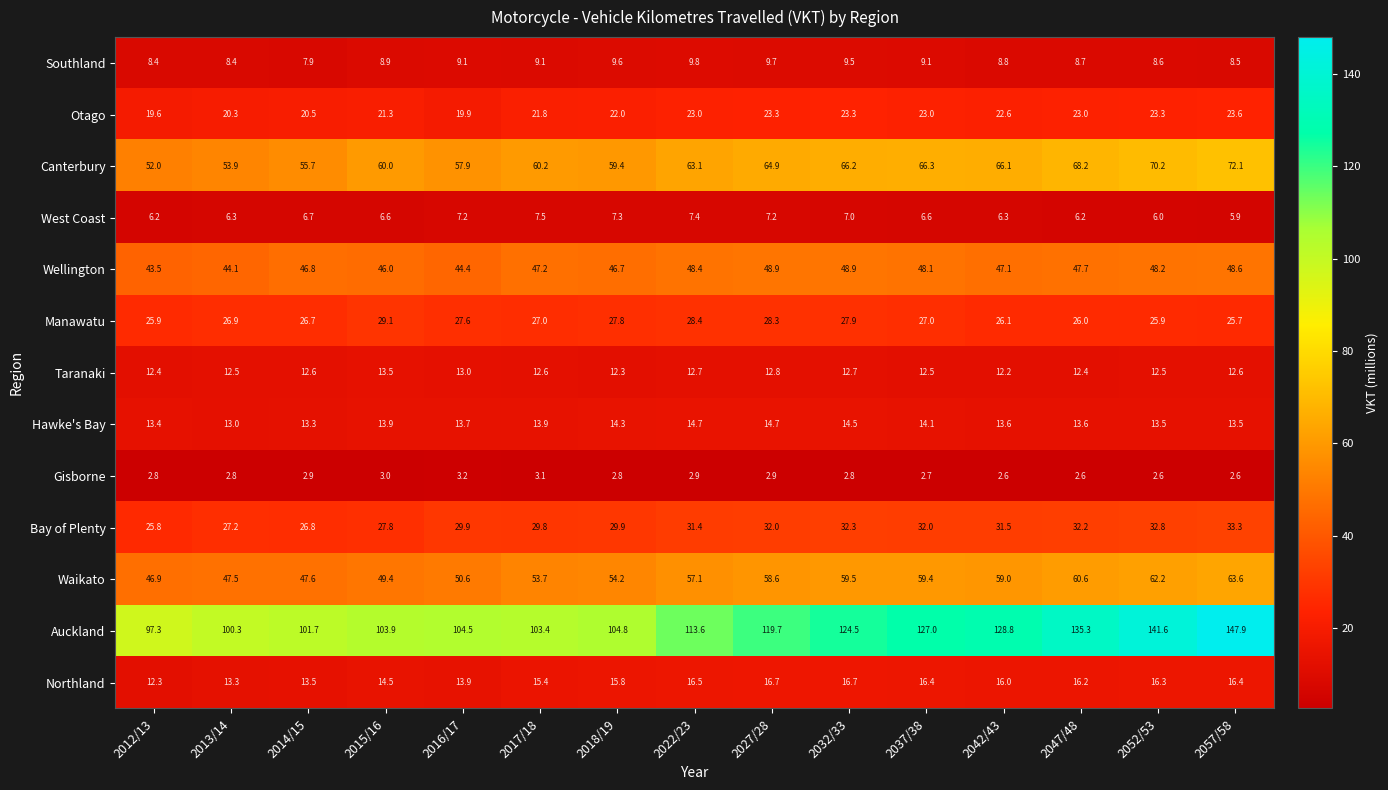

List the series in order of their peak value, highest first.

Auckland, Canterbury, Waikato, Wellington, Bay of Plenty, Manawatu, Otago, Northland, Hawke's Bay, Taranaki, Southland, West Coast, Gisborne